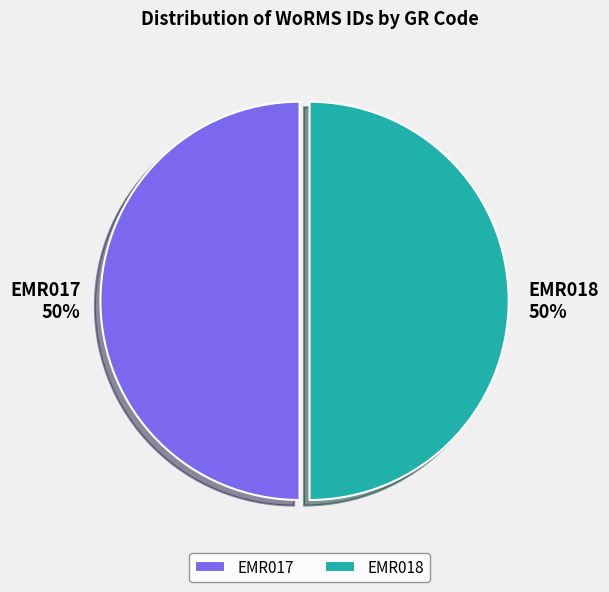

The EMR018 slice represents 57% of the pie. True or false?

False